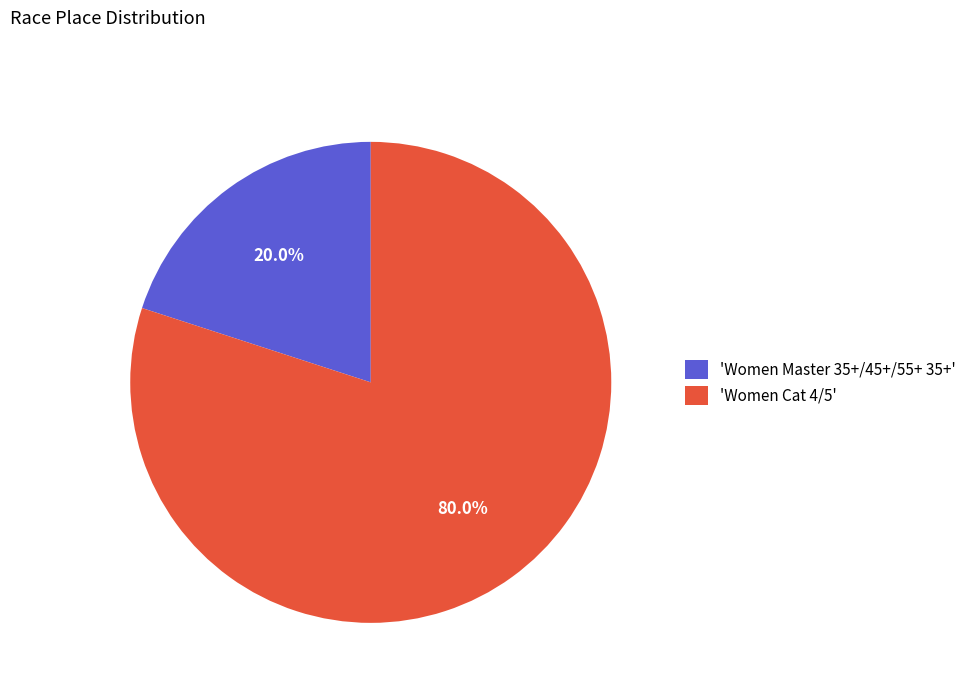

Between 'Women Master 35+/45+/55+ 35+' and 'Women Cat 4/5', which is larger?

'Women Cat 4/5'